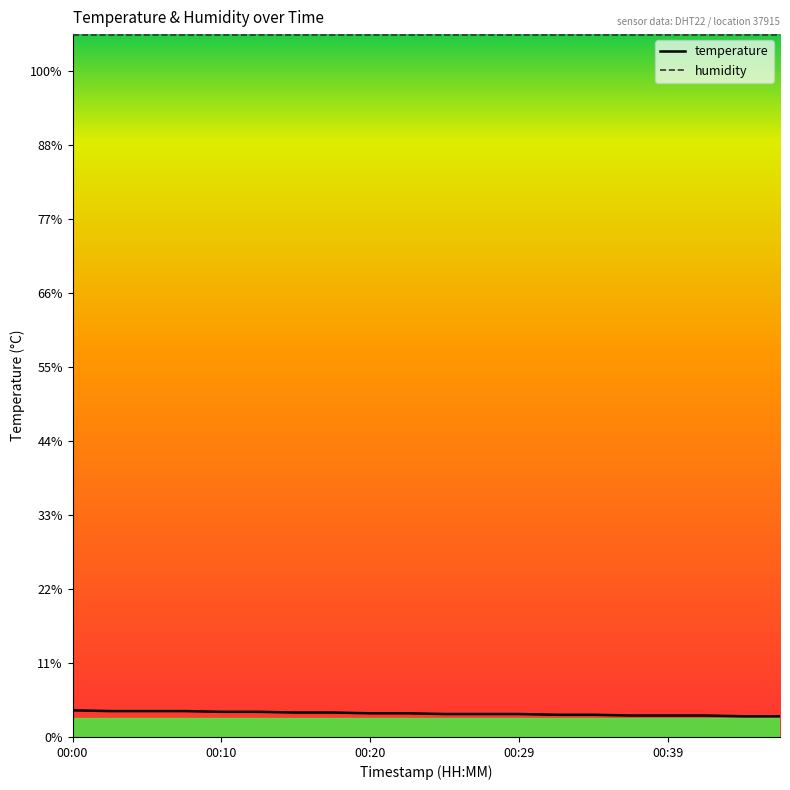

Which category has the lowest value across all series?

00:44